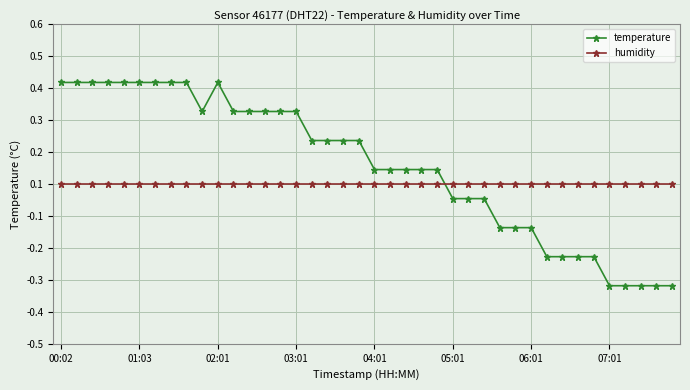

What are all the series names shown in the legend?

temperature, humidity